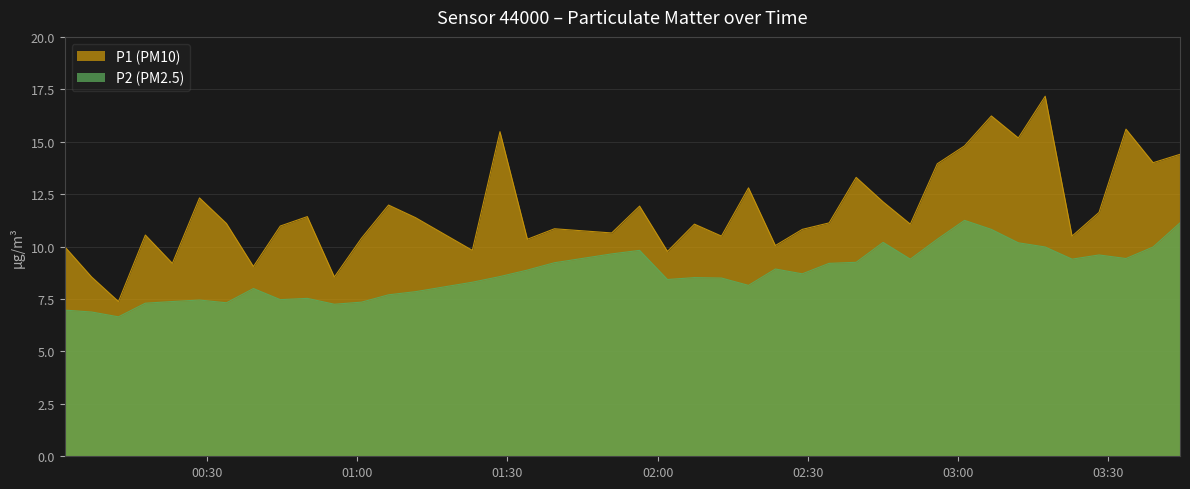

What is the sum of all P1 values?

468.1